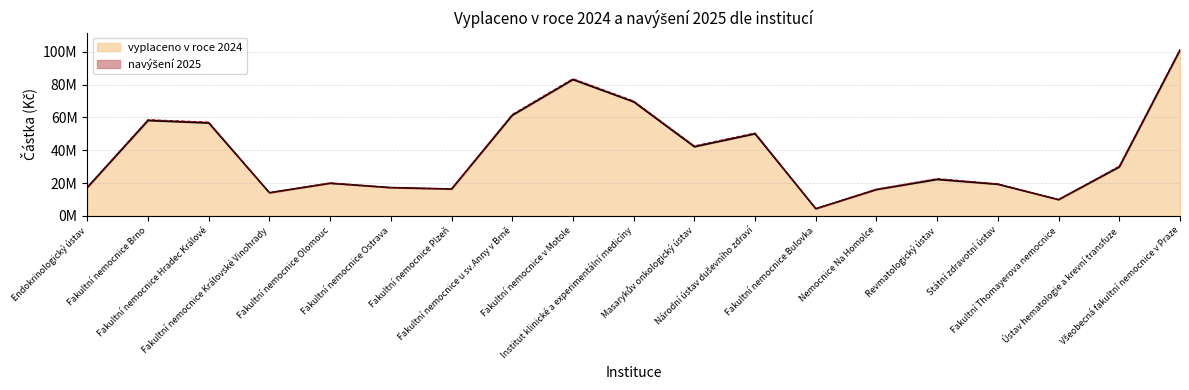

Approximately how many times larger is the value at Národní ústav duševního zdraví compared to Fakultní nemocnice Brno?

0.9